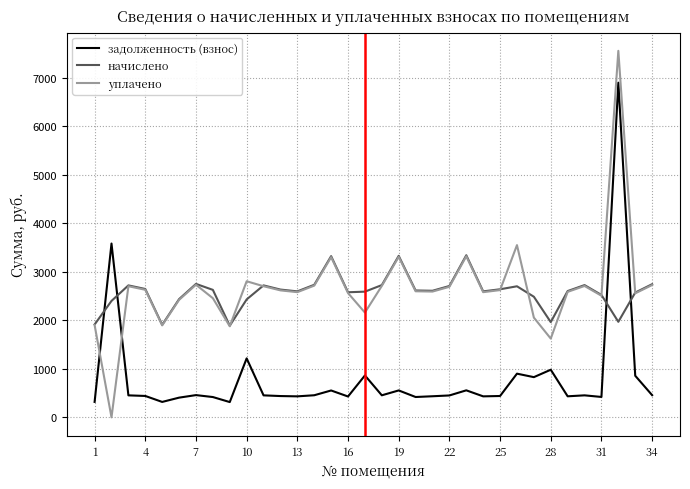

What is the lowest value of the задолженность (взнос) series?

315.0